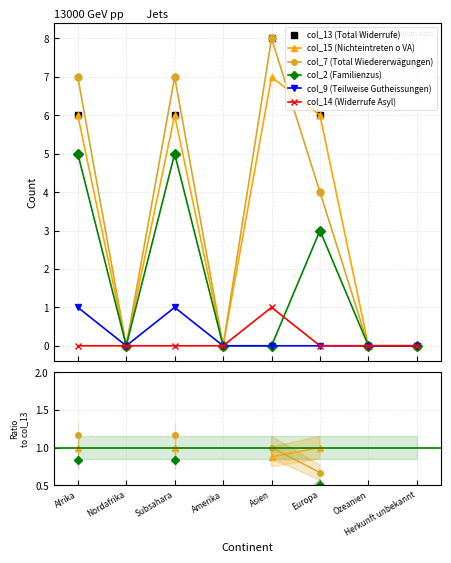

How many series are shown in this chart?

6